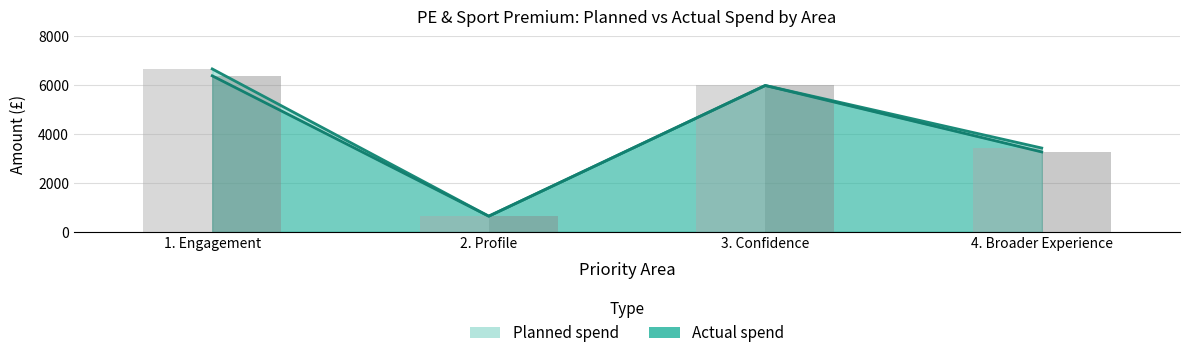

Which has a higher value, 3. Confidence or 2. Profile?

3. Confidence